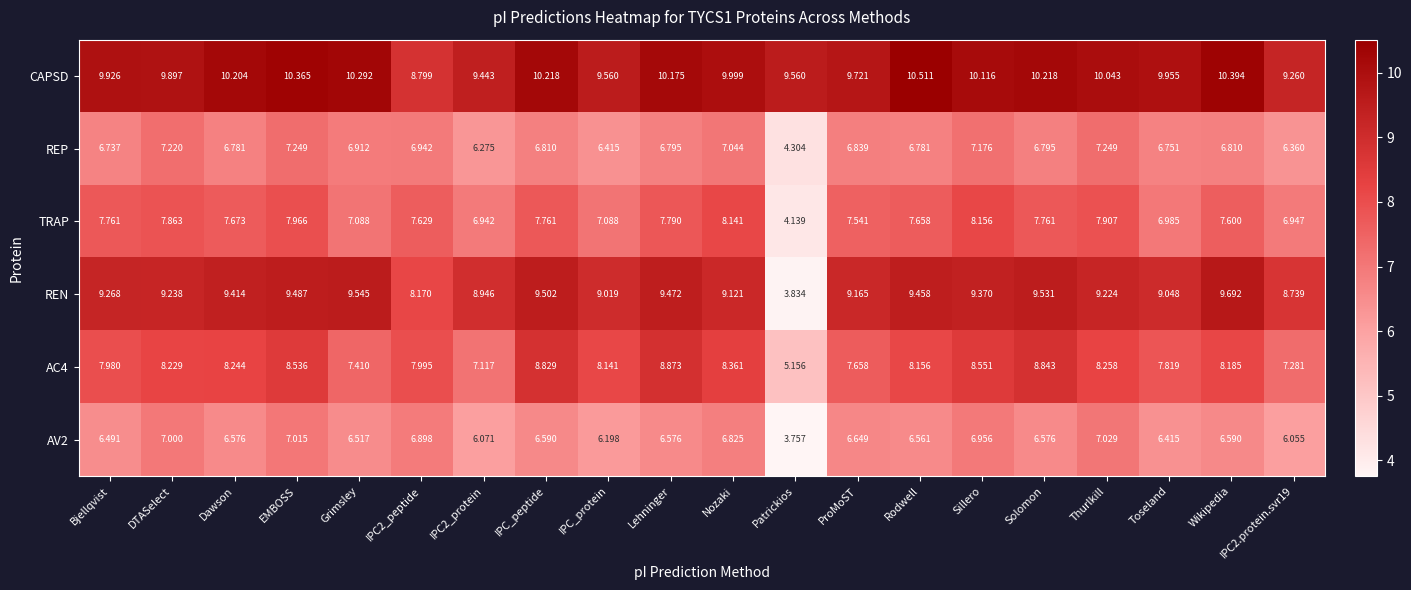

Which category has the highest value in the REN series?

Wikipedia